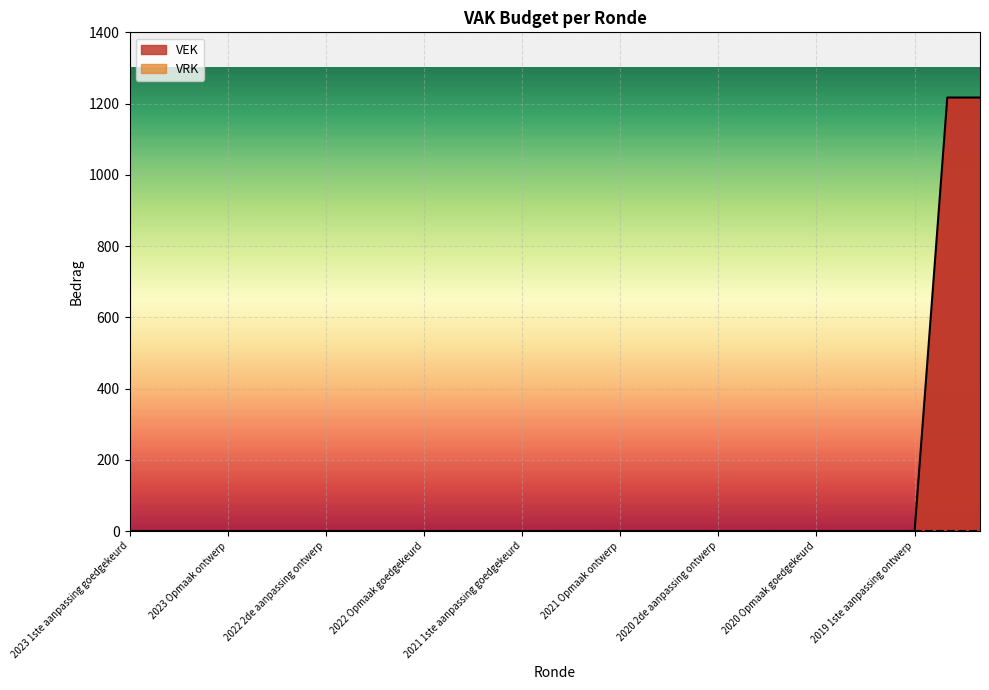

What is the maximum value for VEK?

1217